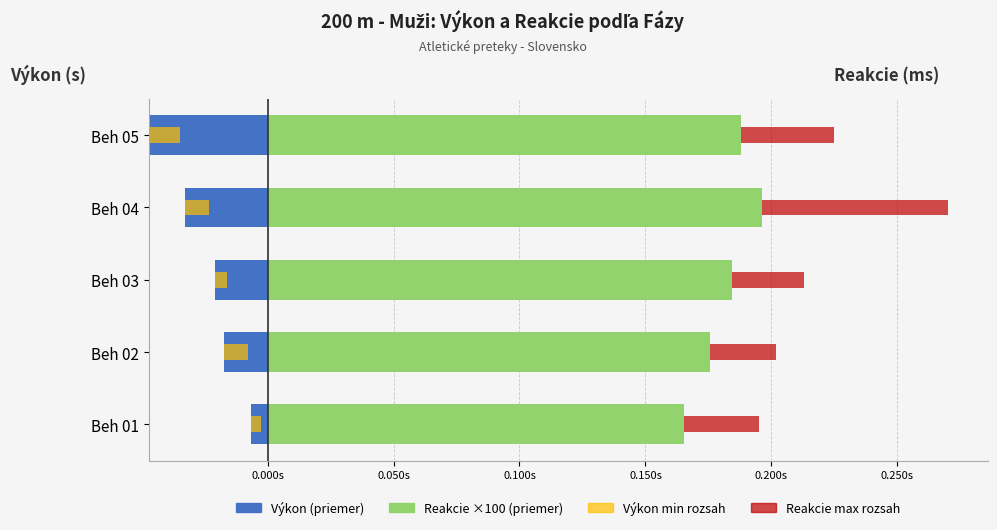

What is the total value across all series at Beh 04?

16.3